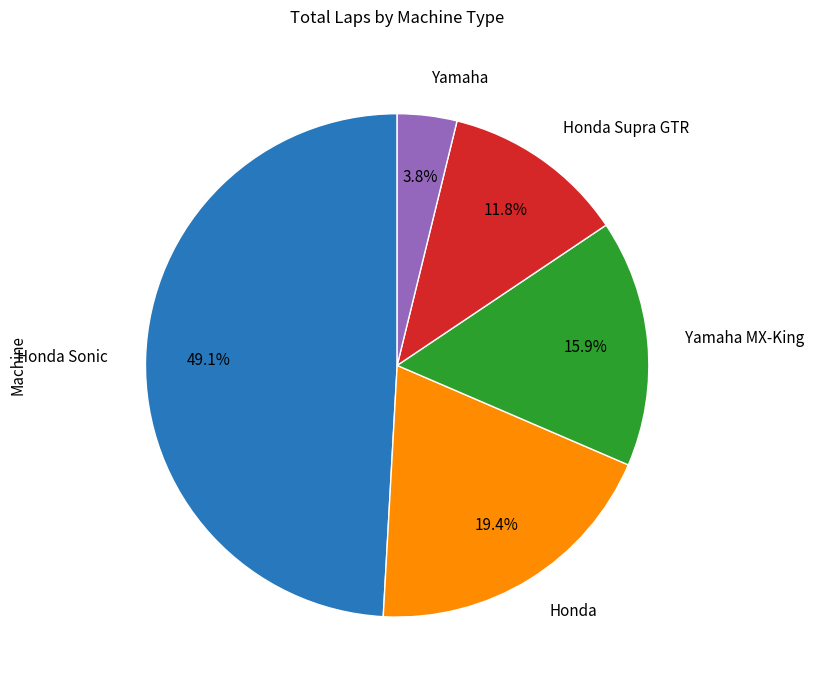

Is there a majority slice in this chart?

No